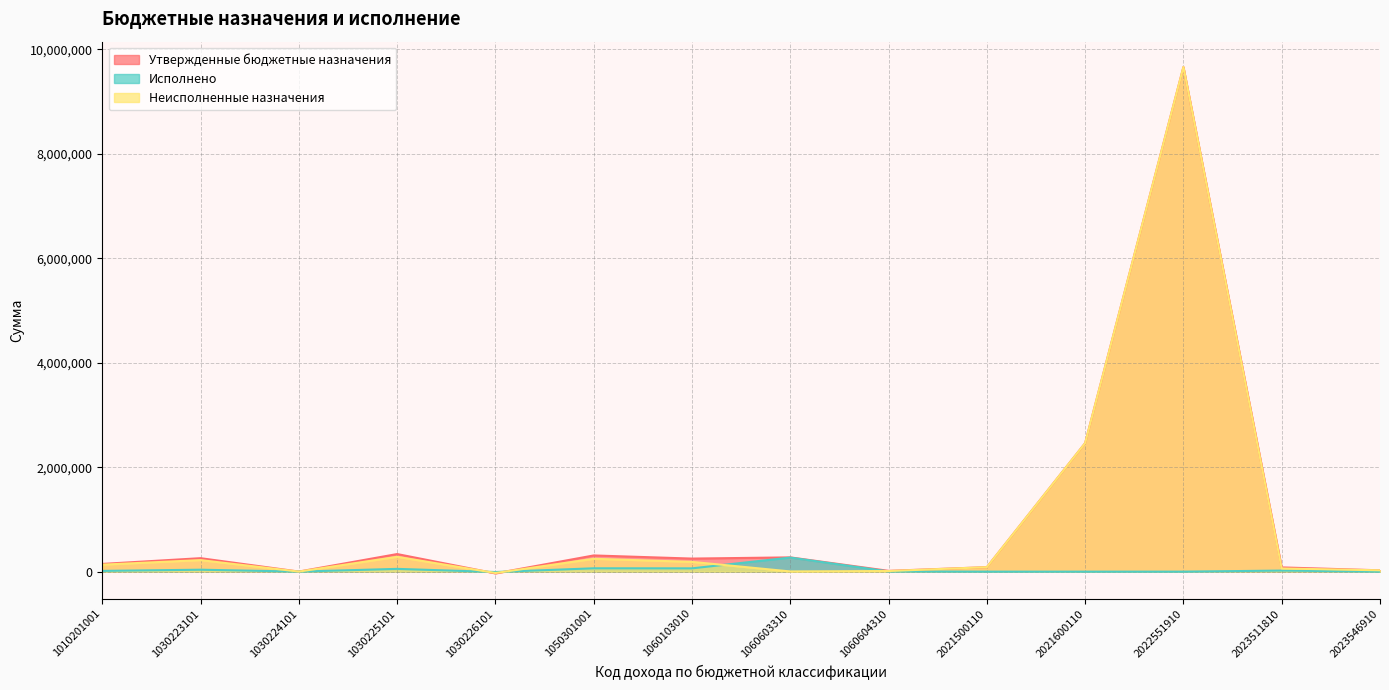

Is it true that Исполнено equals 63062.9 at 1060103010?

True